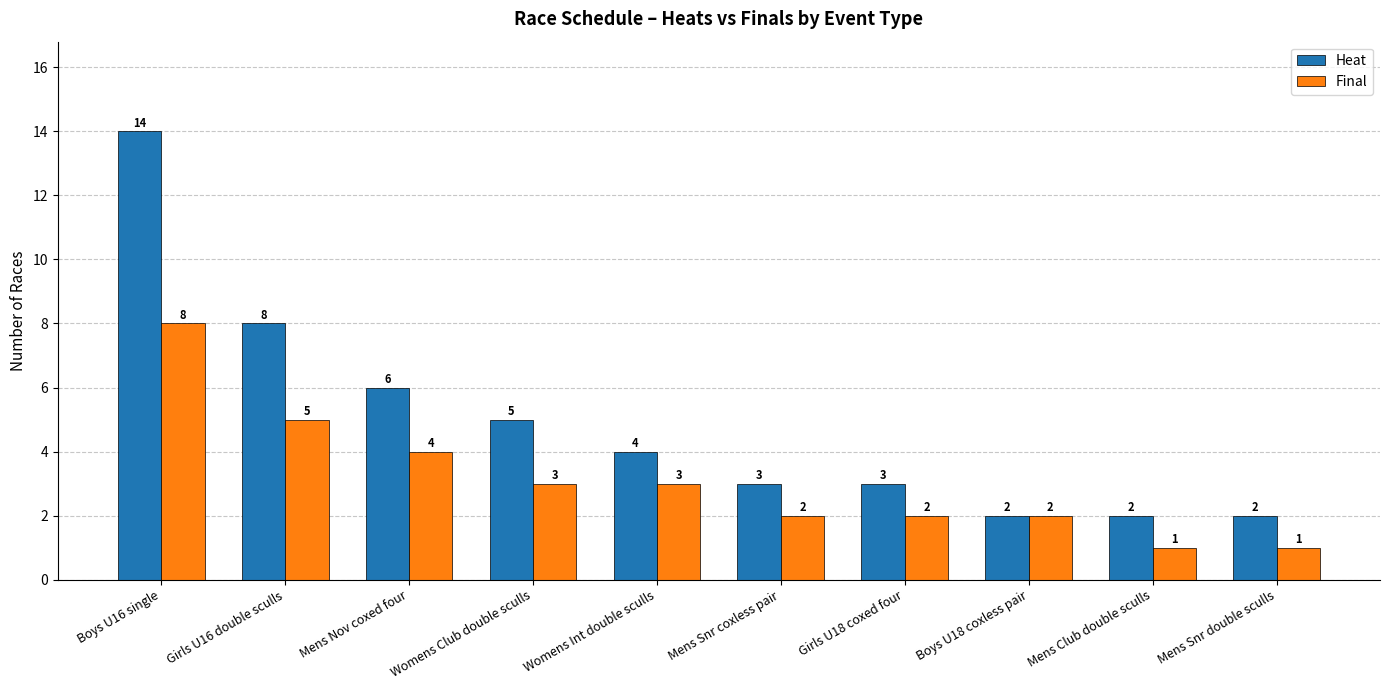

What position from the left is Girls U16 double sculls?

2